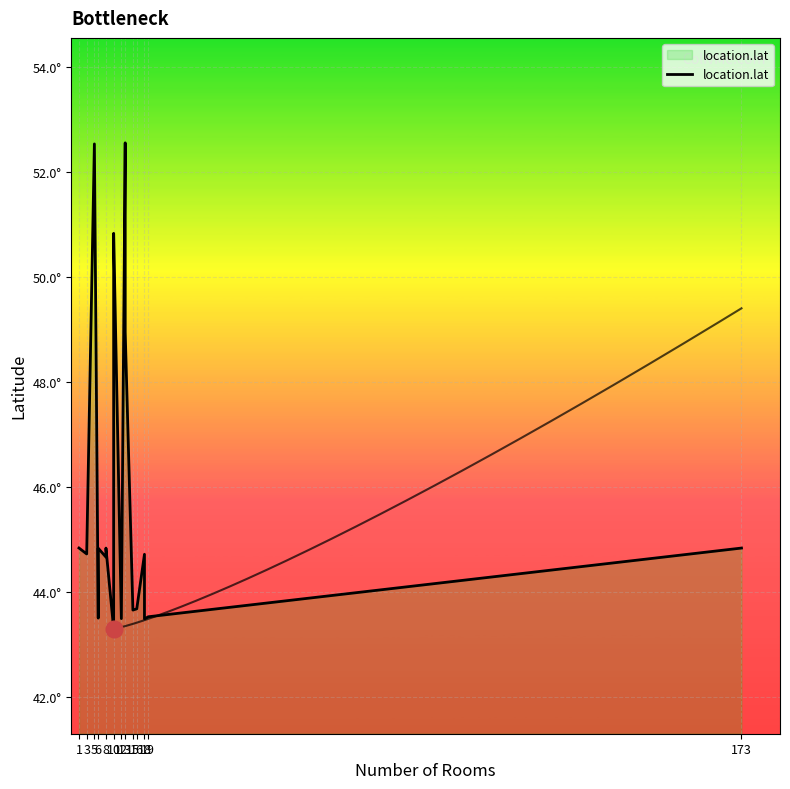

The value at 18 is 44.7. True or false?

True